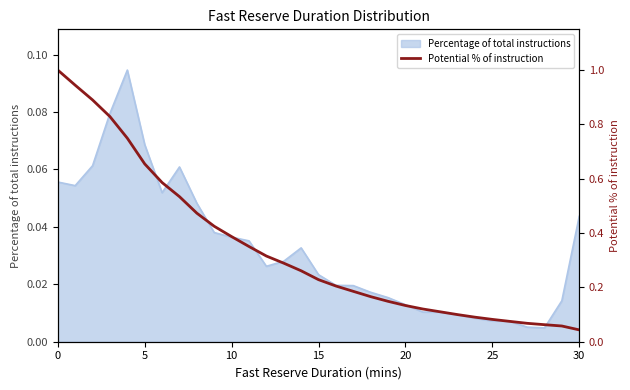

What is the value of the 22nd point from the left?

0.1